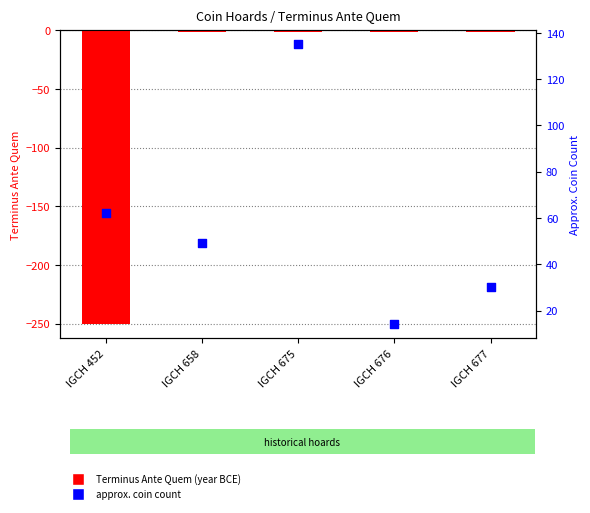

Which series has the widest spread of Y values?

Terminus Ante Quem